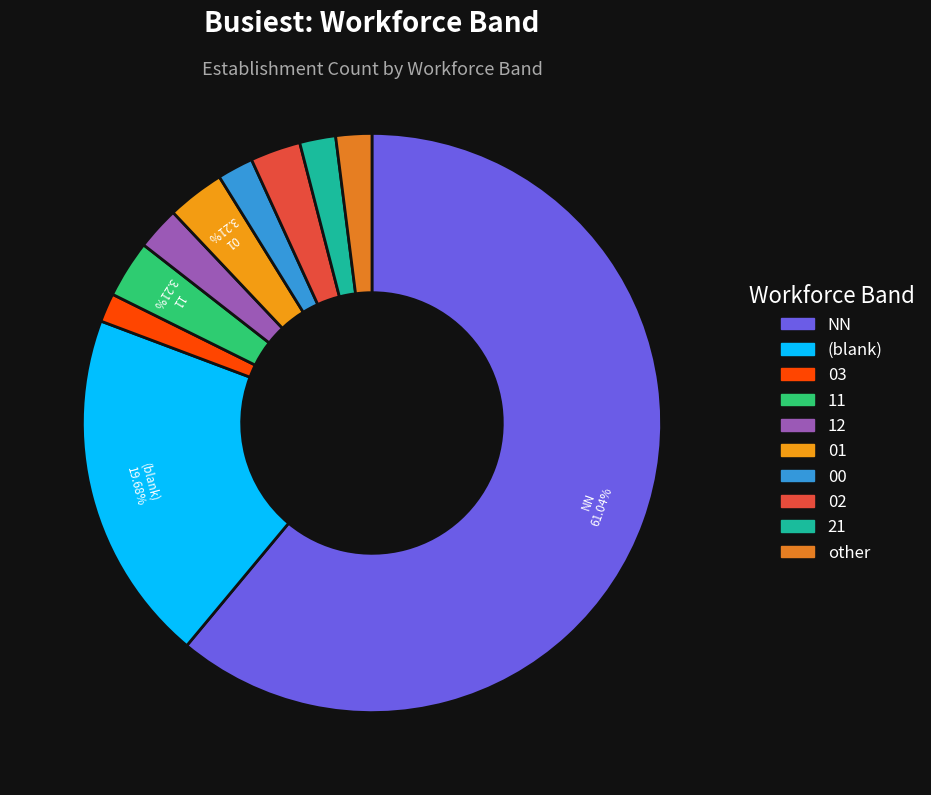

What is the majority slice?

NN